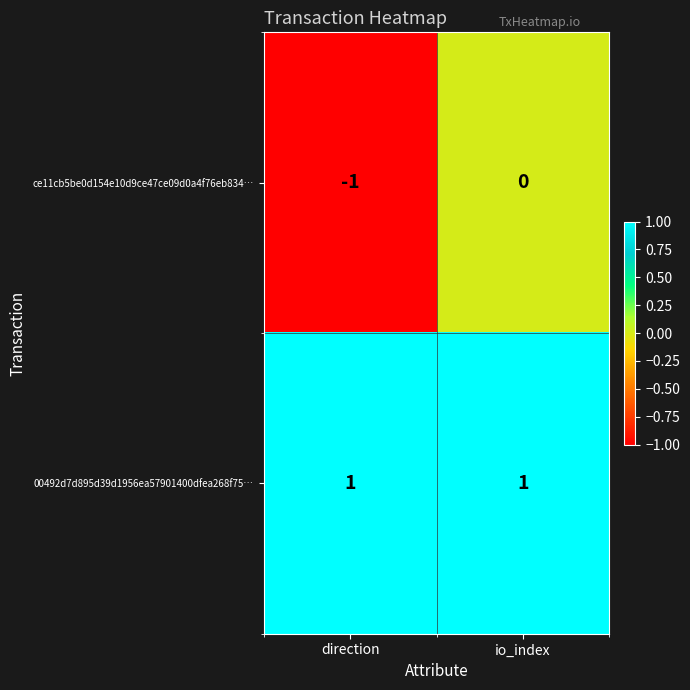

Which category has the lowest value across all series?

direction